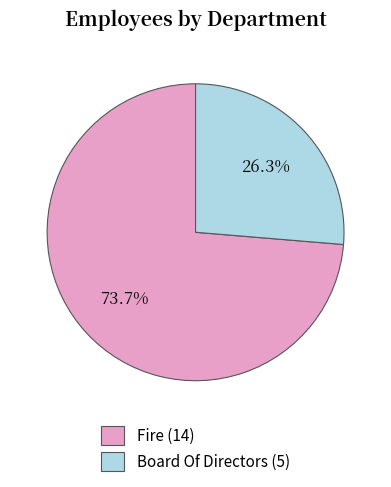

Which slice is the smallest?

Board Of Directors